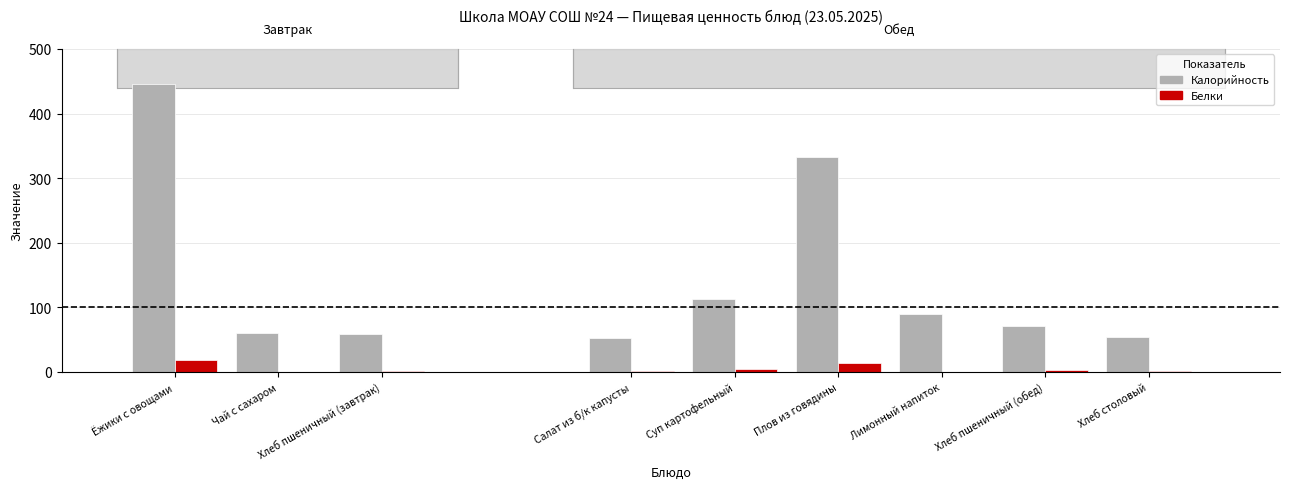

What is the label of the 4th bar from the left?

Салат из б/к капусты